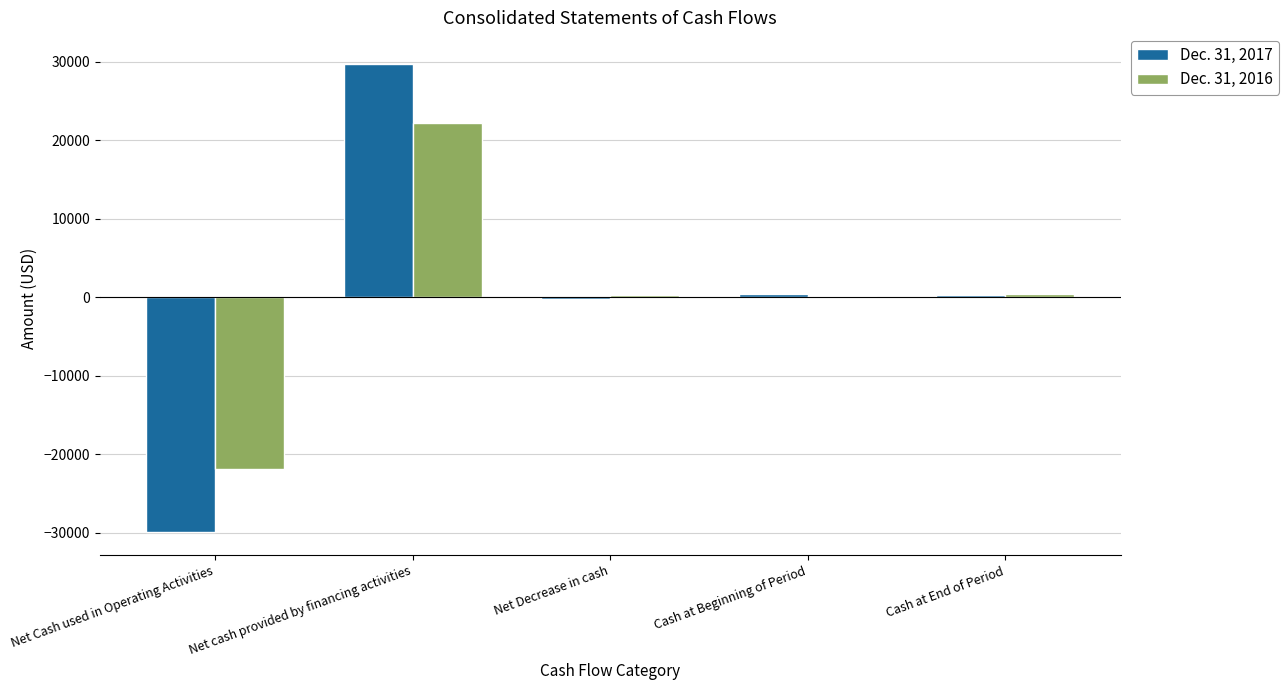

At which category is the sum across all series the highest?

Net cash provided by financing activities